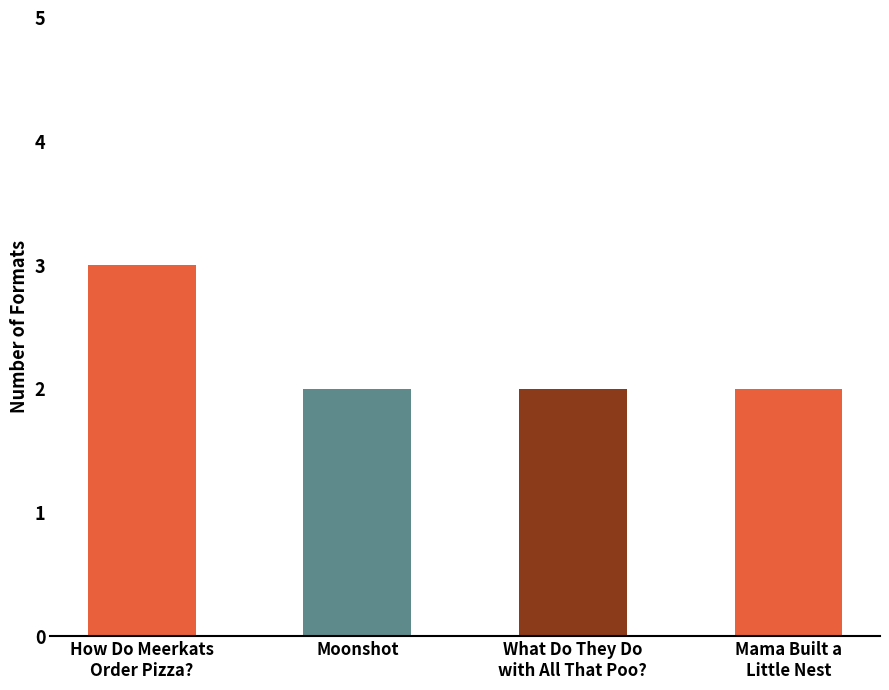

What is the ratio of the value at Moonshot to the value at What Do They Do with All That Poo??

1.0